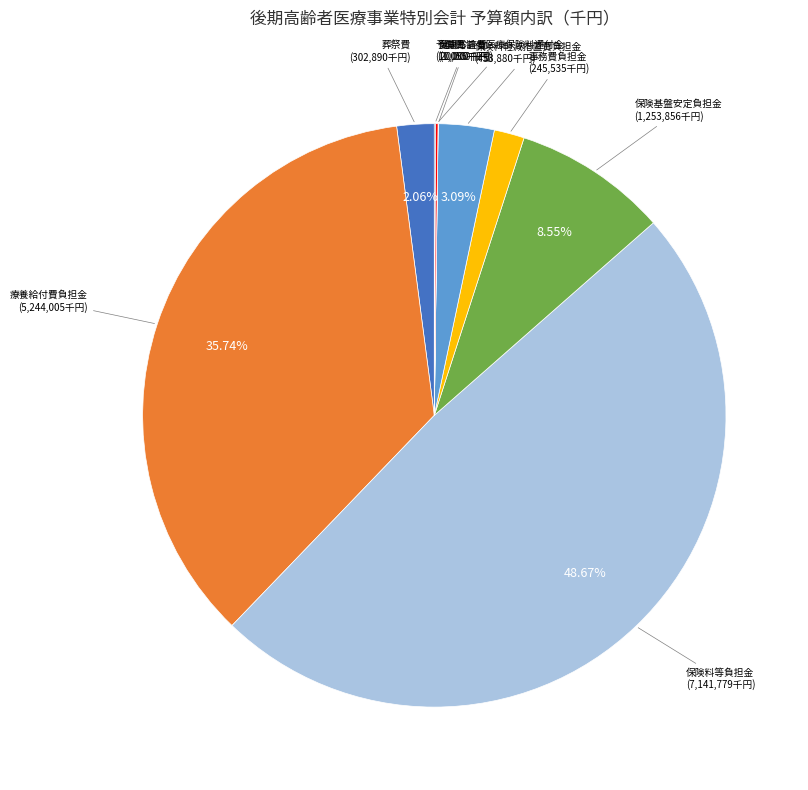

To the nearest percent, what is the average slice percentage?

11%